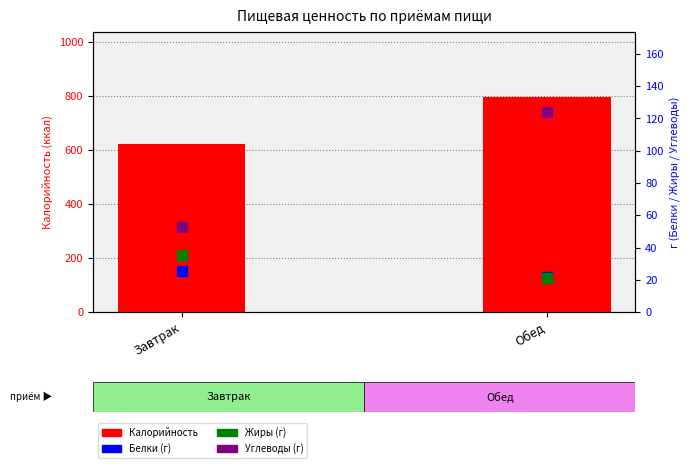

Is the value of Жиры (г) at Обед greater than the value of Калорийность at Завтрак?

No